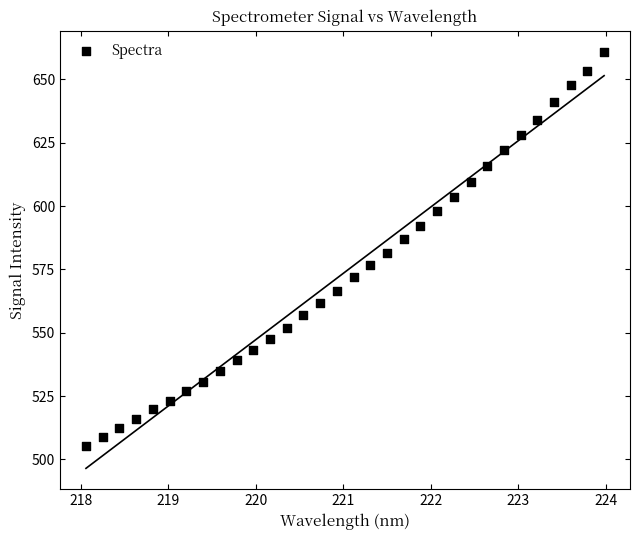

What is the range of Y values (max minus min)?

155.6